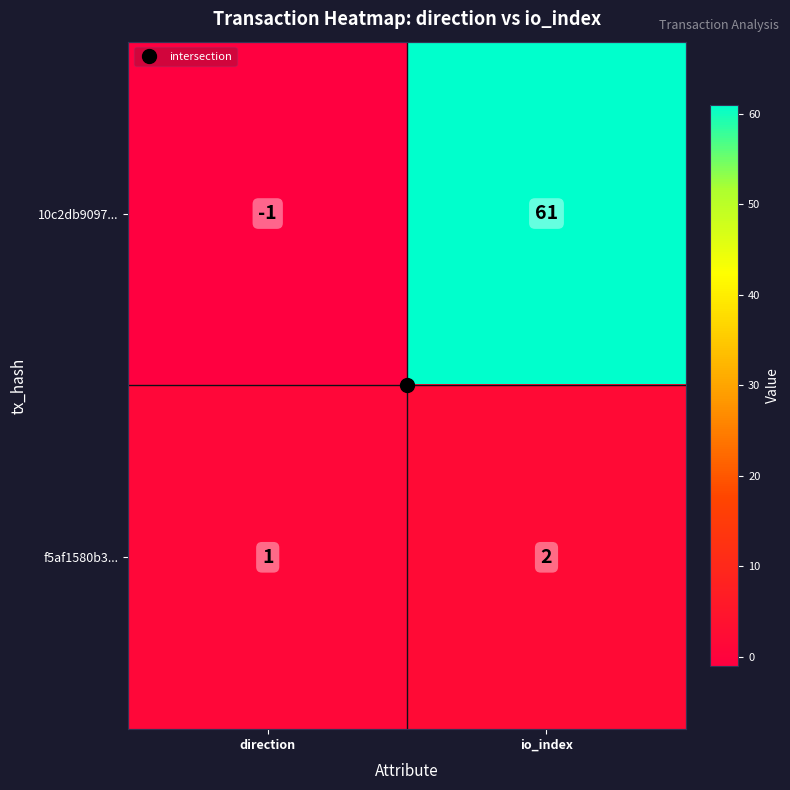

Which series has the largest range (max minus min)?

10c2db9097...